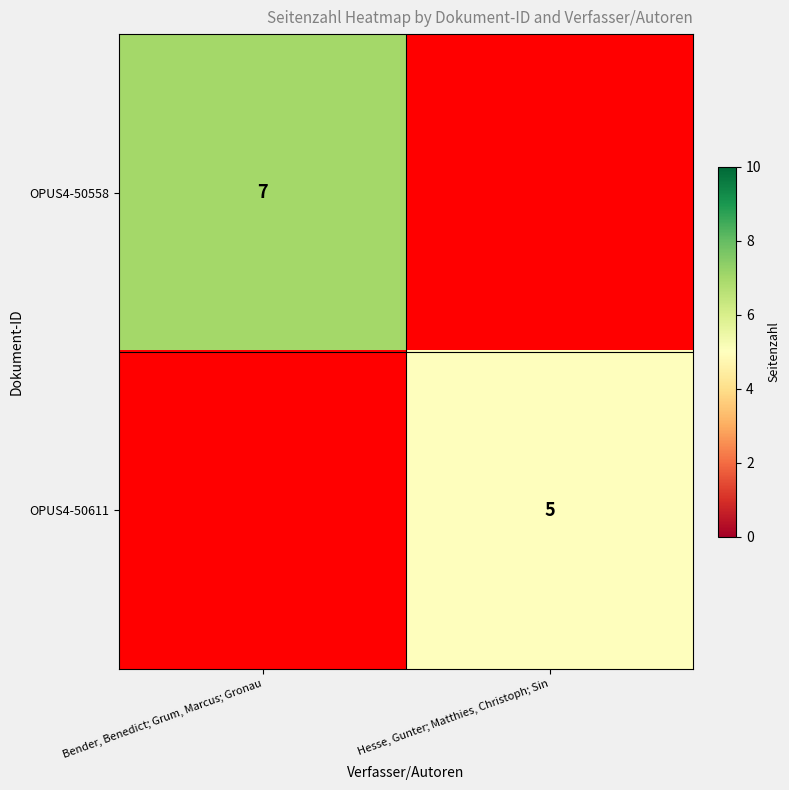

Is it true that OPUS4-50558 equals 3 at Bender, Benedict; Grum, Marcus; Gronau?

False